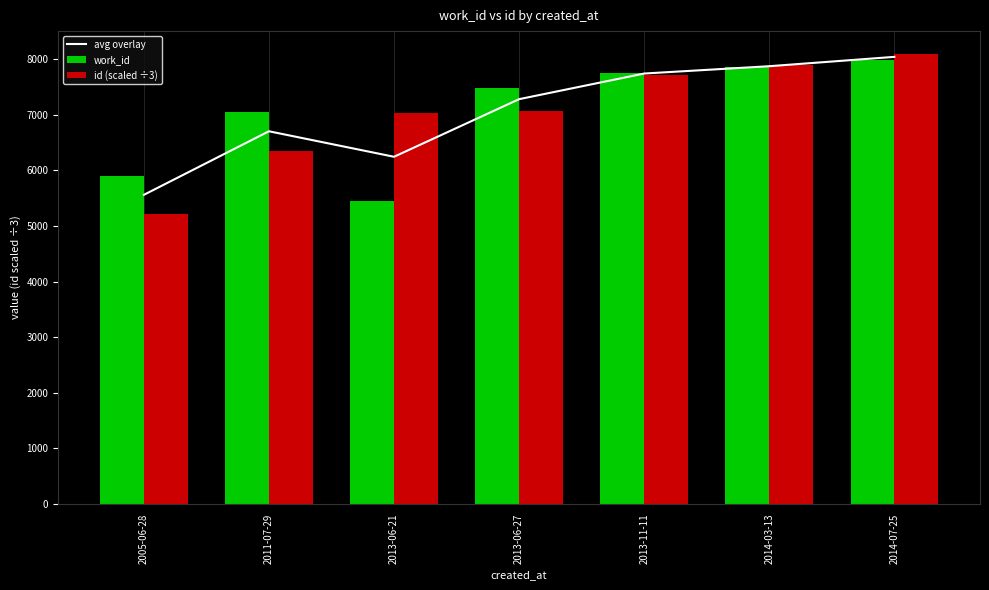

How many data points does each series have?

7